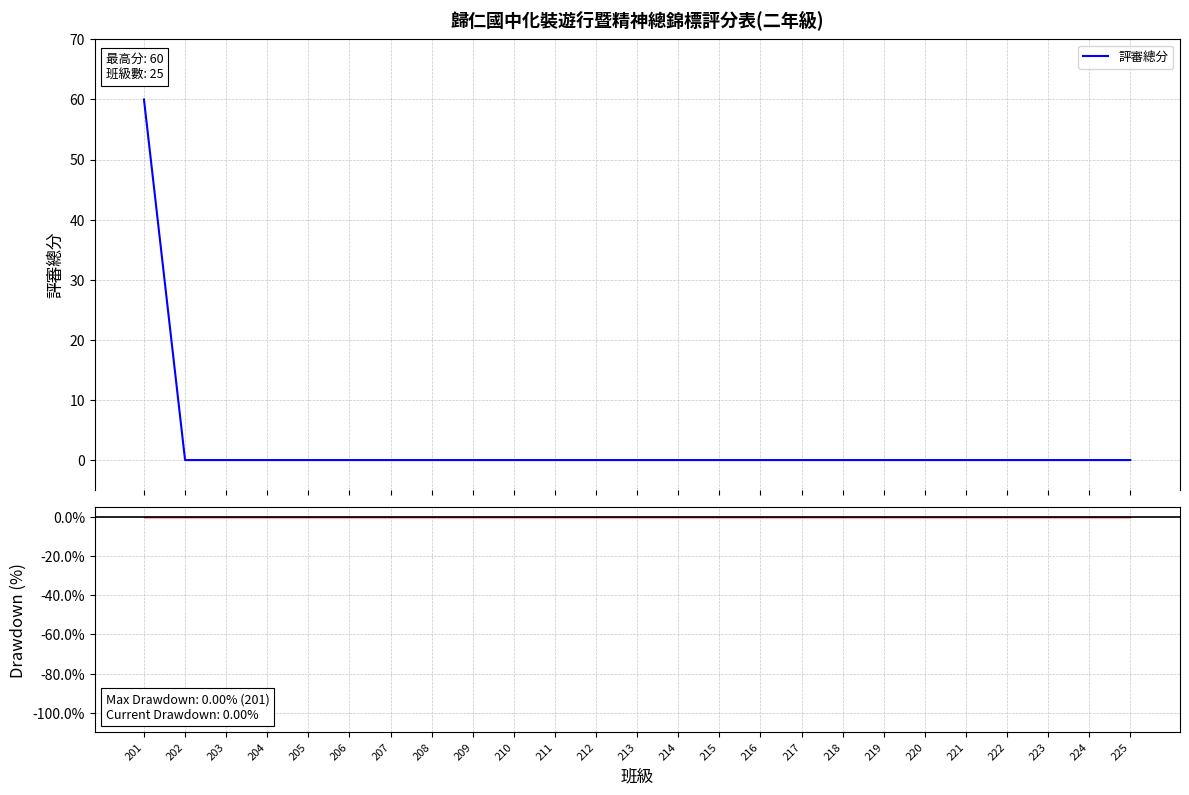

True or false: Drawdown and 評審總分 cross at least once.

False